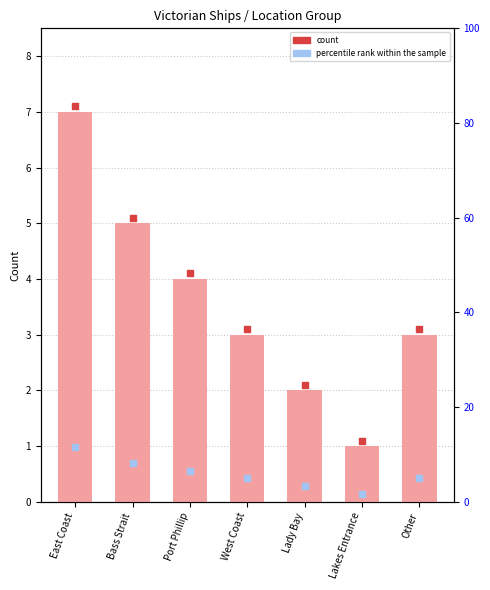

Approximately how many times larger is the value at Port Phillip compared to Lady Bay?

2.0